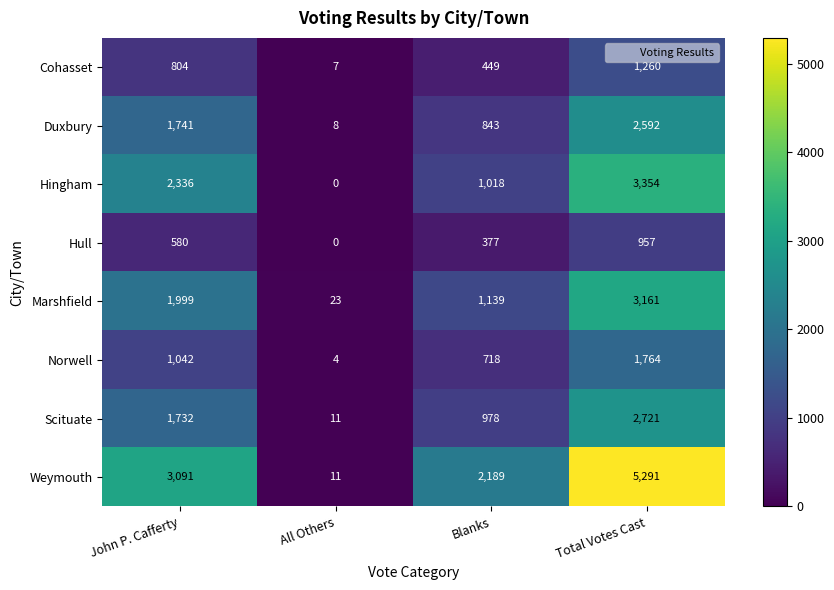

Which series has the largest range (max minus min)?

Weymouth